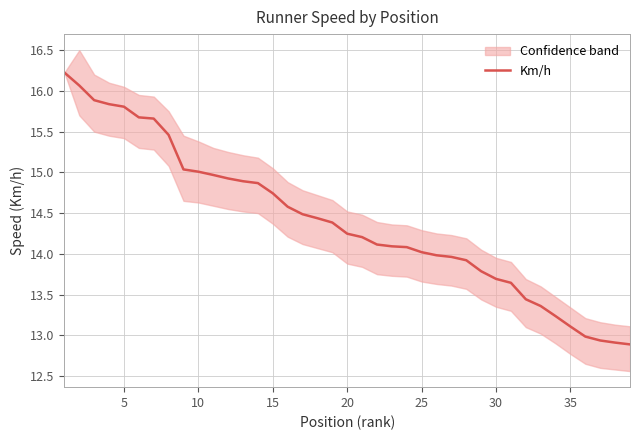

How many lines are shown in the chart?

1